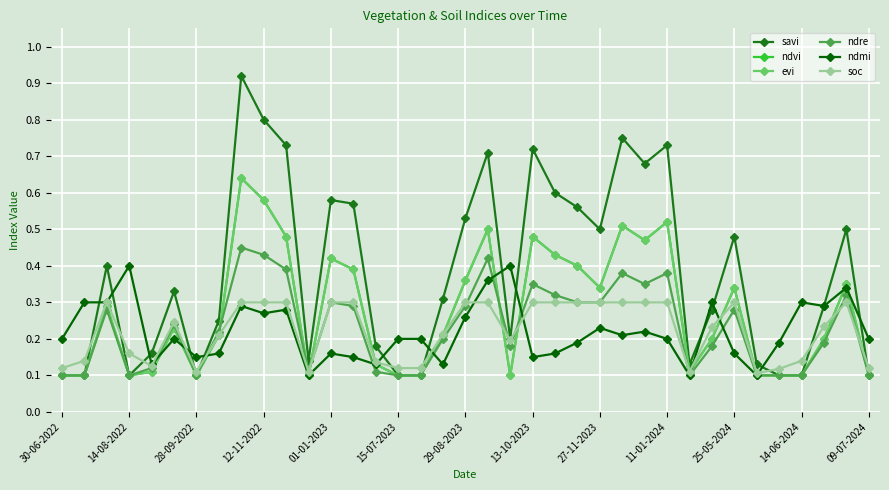

Is this an area chart (filled region under the line)?

No